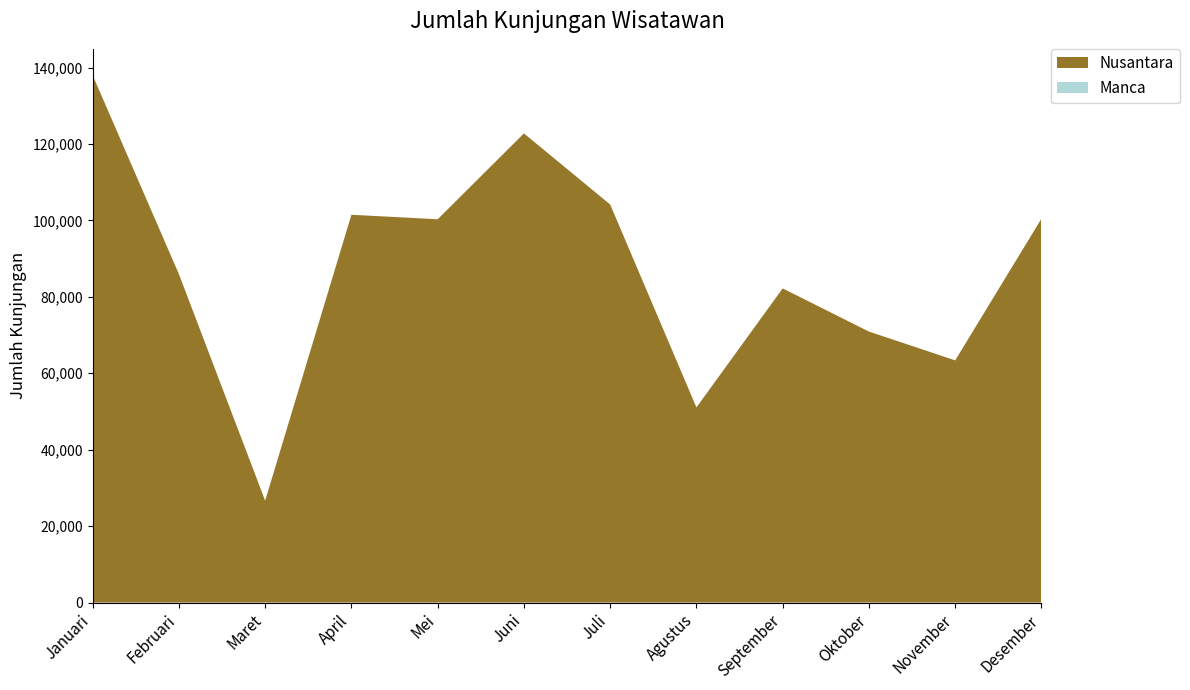

Reading left to right, transcribe all the data shown in this chart.

Manca: Januari=0	Februari=0	Maret=0	April=0	Mei=2	Juni=0	Juli=0	Agustus=0	September=0	Oktober=0	November=0	Desember=0
Nusantara: Januari=137990	Februari=85940	Maret=26660	April=101475	Mei=100297	Juni=122758	Juli=104159	Agustus=51060	September=82206	Oktober=70909	November=63373	Desember=100447